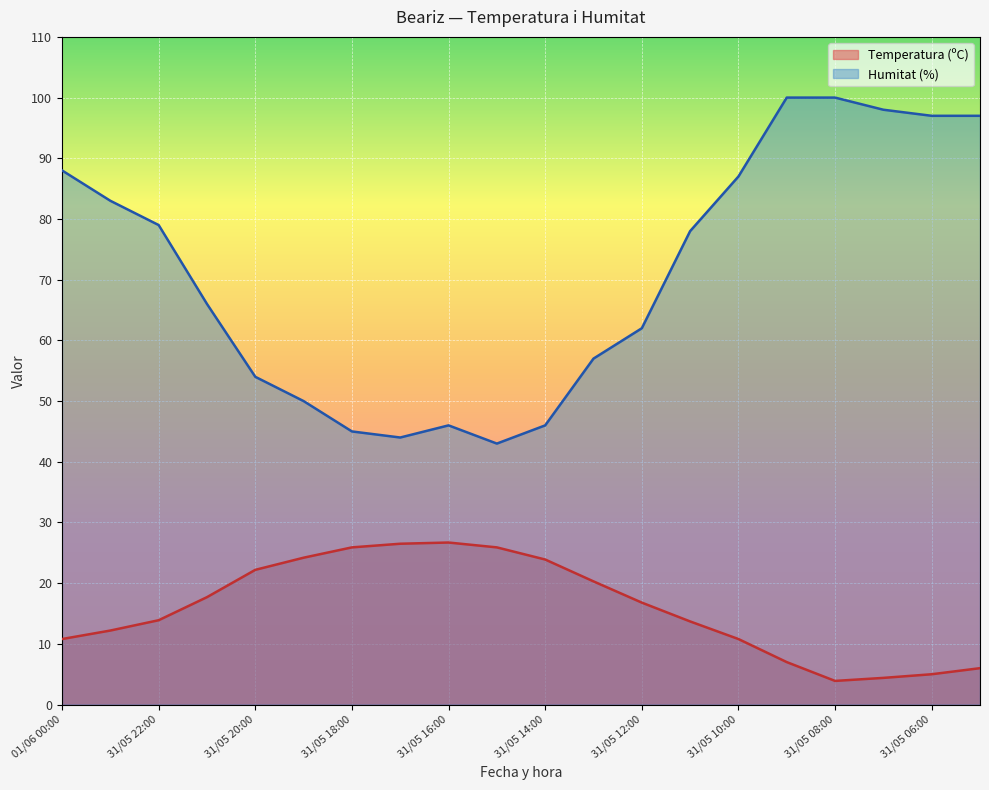

Rank the categories by Humitat (%) value from highest to lowest.

31/05 09:00, 31/05 08:00, 31/05 07:00, 31/05 06:00, 31/05 05:00, 01/06 00:00, 31/05 10:00, 31/05 23:00, 31/05 22:00, 31/05 11:00, 31/05 21:00, 31/05 12:00, 31/05 13:00, 31/05 20:00, 31/05 19:00, 31/05 16:00, 31/05 14:00, 31/05 18:00, 31/05 17:00, 31/05 15:00